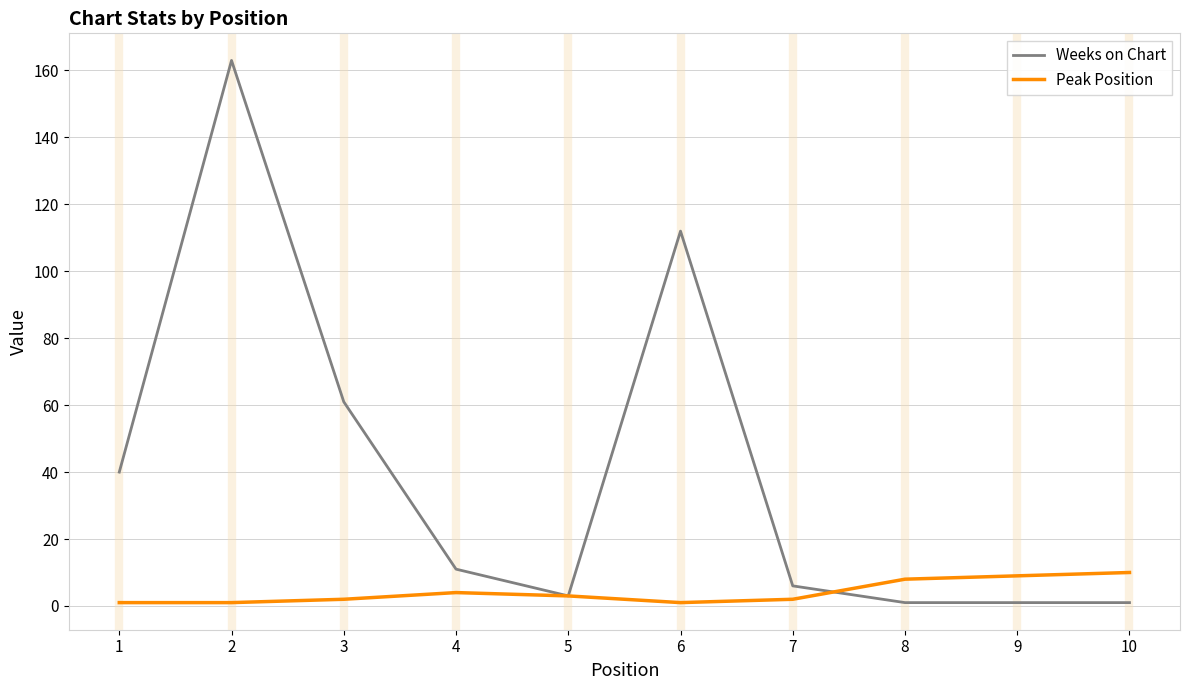

At 2, list the series in order from largest to smallest.

Weeks on Chart, Peak Position